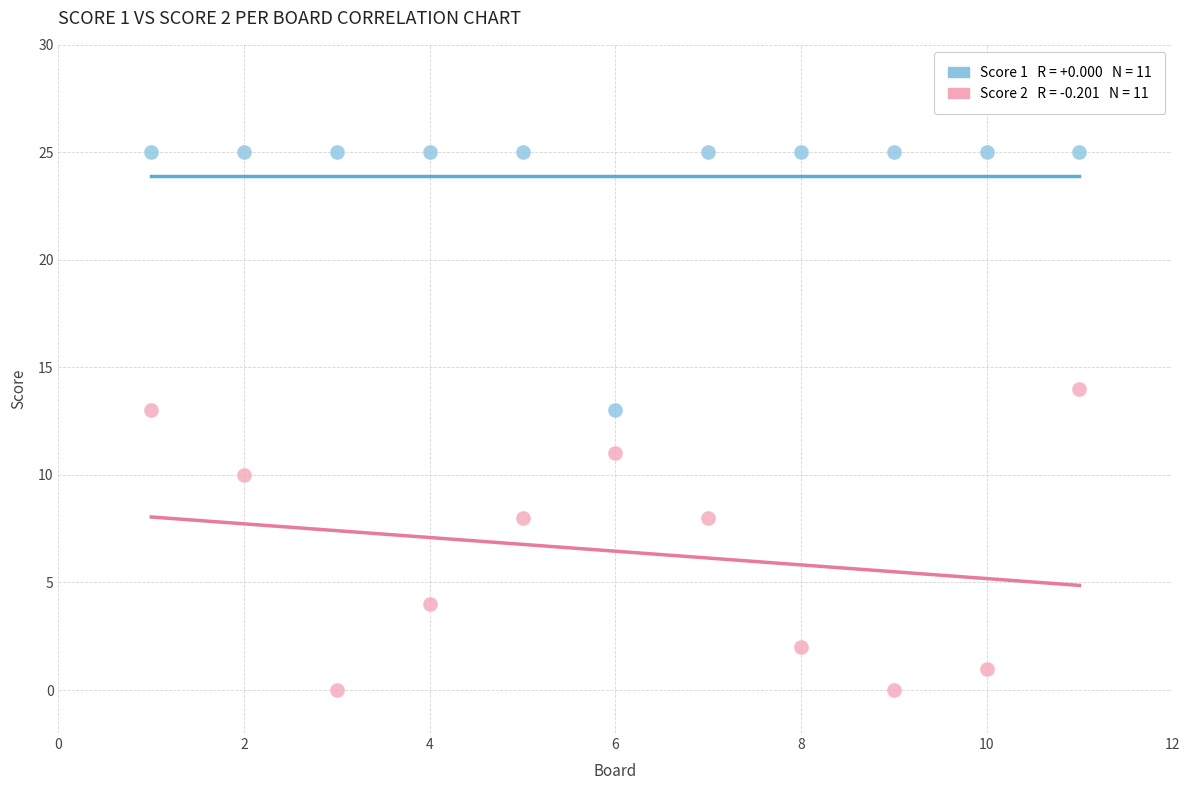

Across all data points, what is the range of X values (max minus min)?

10